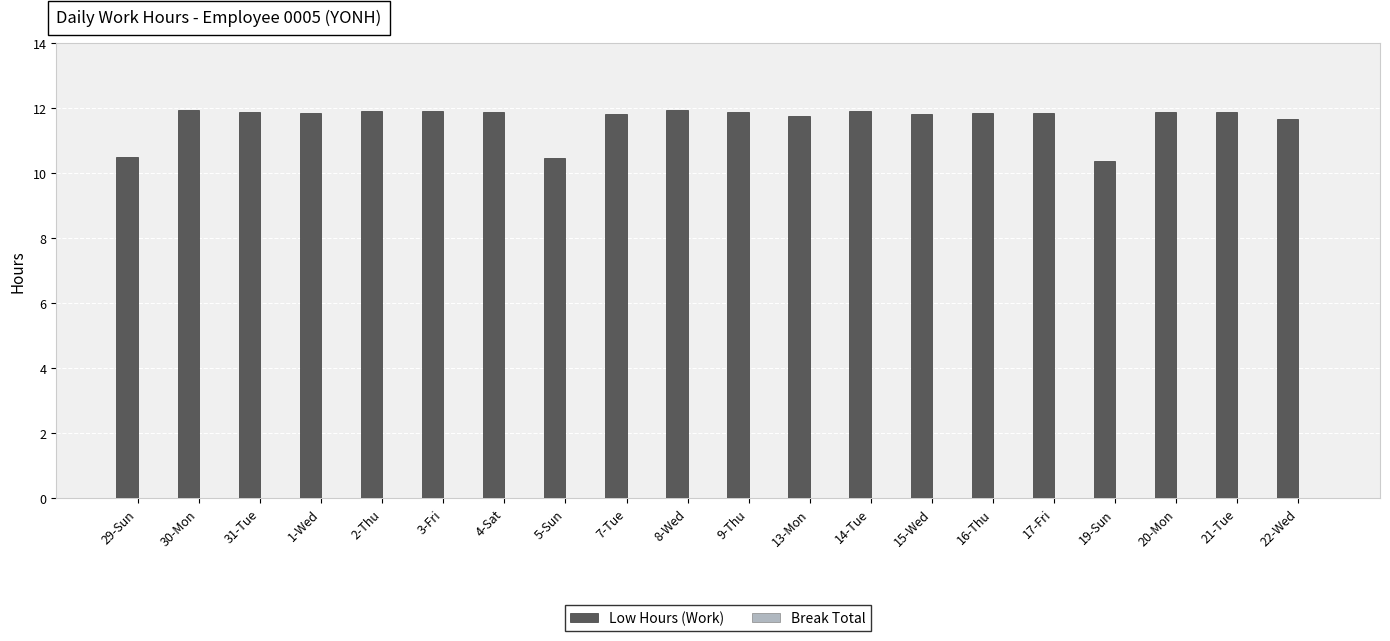

Approximately how many times larger is the value at 8-Wed compared to 16-Thu?

1.0